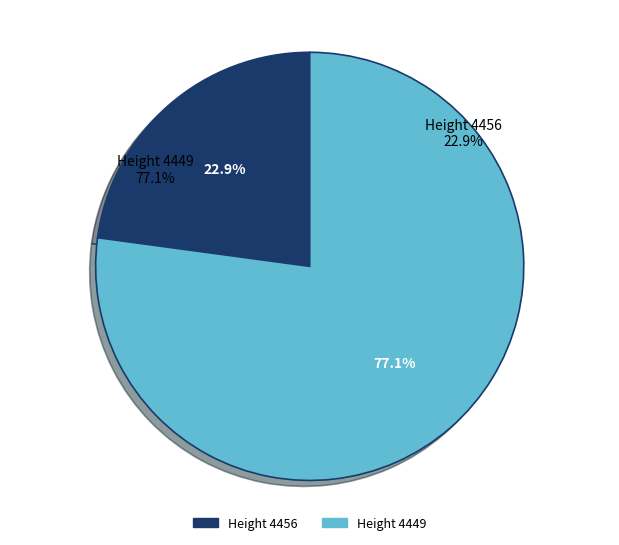

Is there any slice that represents more than half of the pie?

Yes